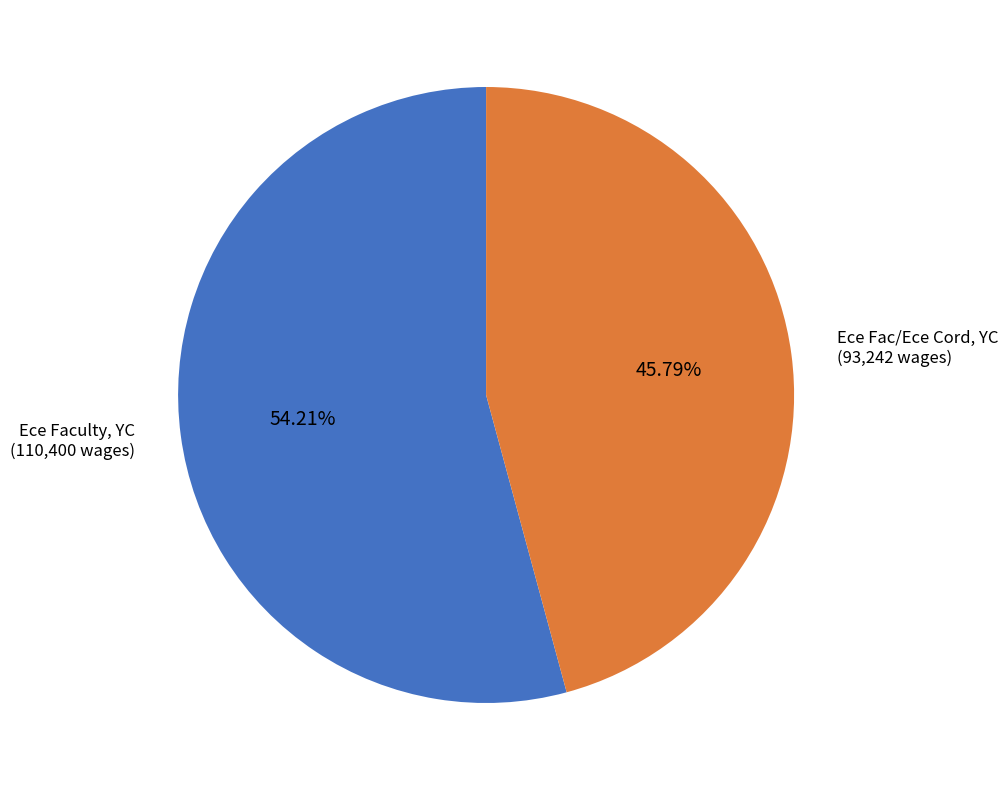

How many slices are in this pie chart?

2